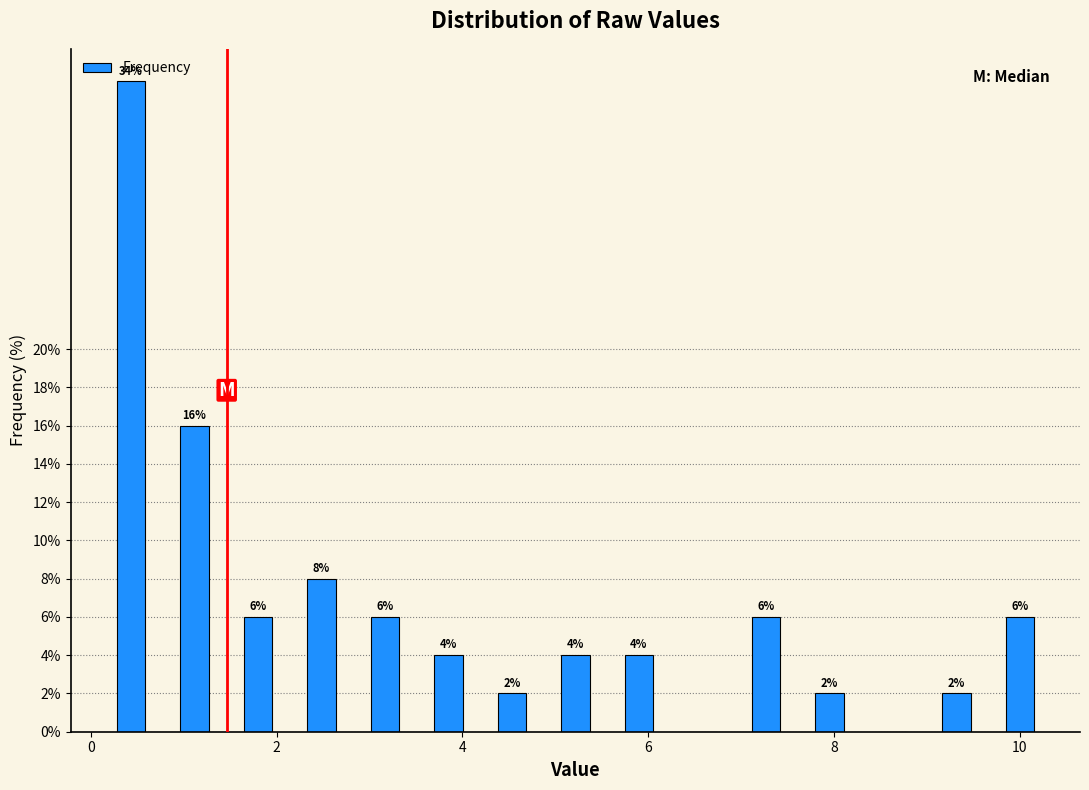

Around what value on the x-axis is the tallest bar? Give the approximate position of its centre, as read against the axis.

0.4